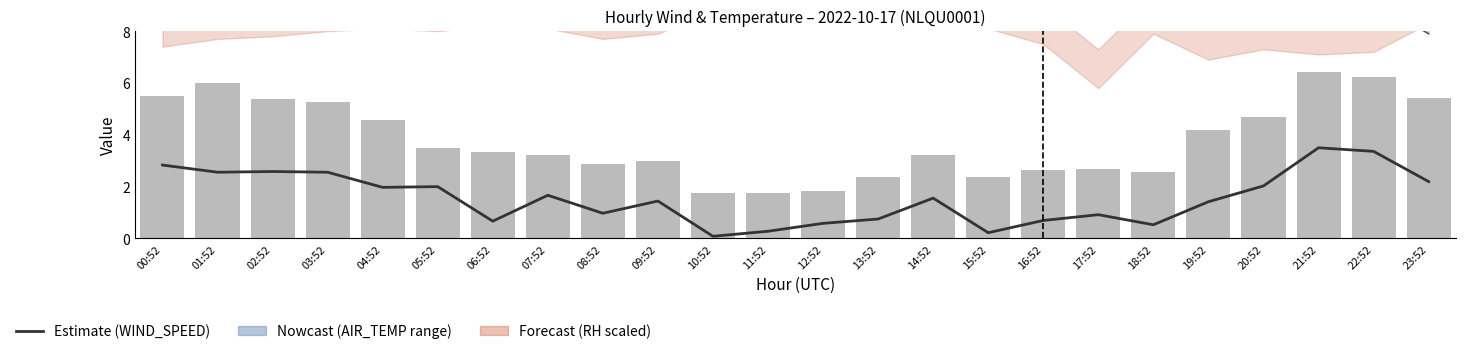

What is the total value across all series at 11:52?

21.1